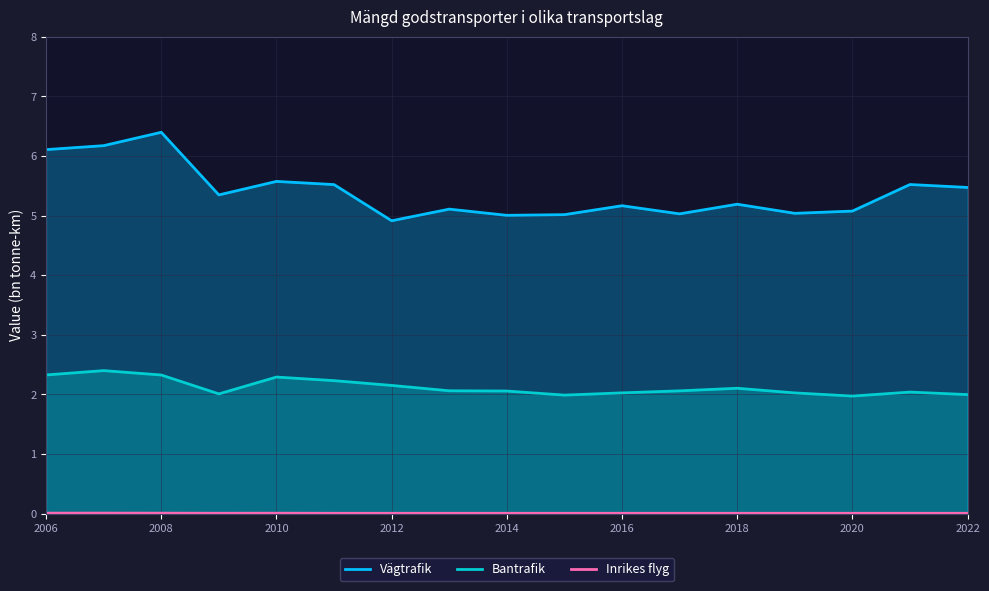

Which series has the largest range (max minus min)?

Vägtrafik